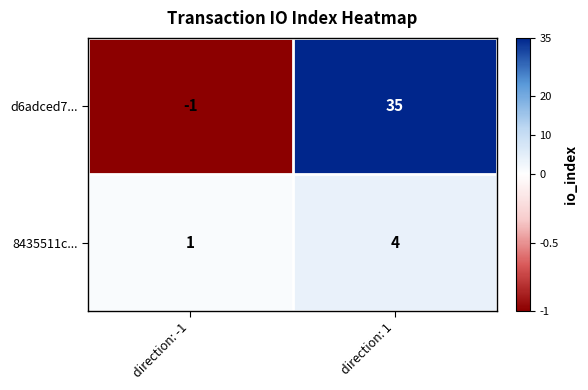

Reading right to left, extract all data points from this chart.

d6adced7...: direction: 1=35	direction: -1=-1
8435511c...: direction: 1=4	direction: -1=1